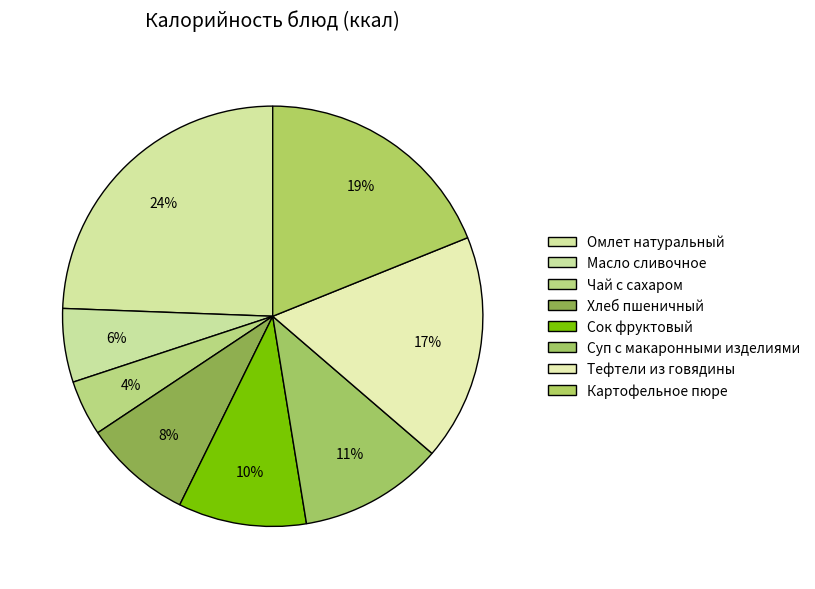

Does any single category account for the majority?

No